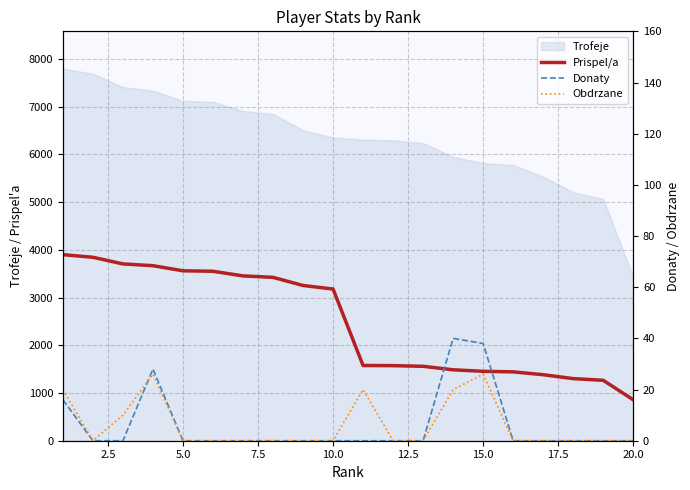

Does the chart have visible grid lines?

Yes